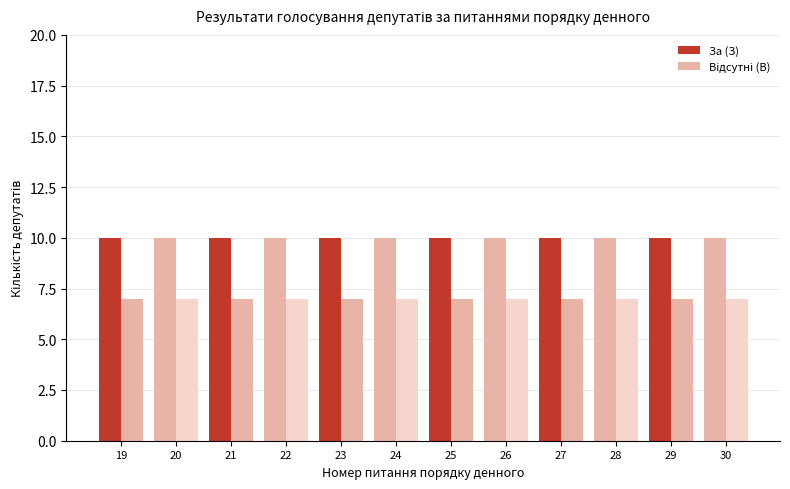

What is the sum of all Відсутні (В) values?

84